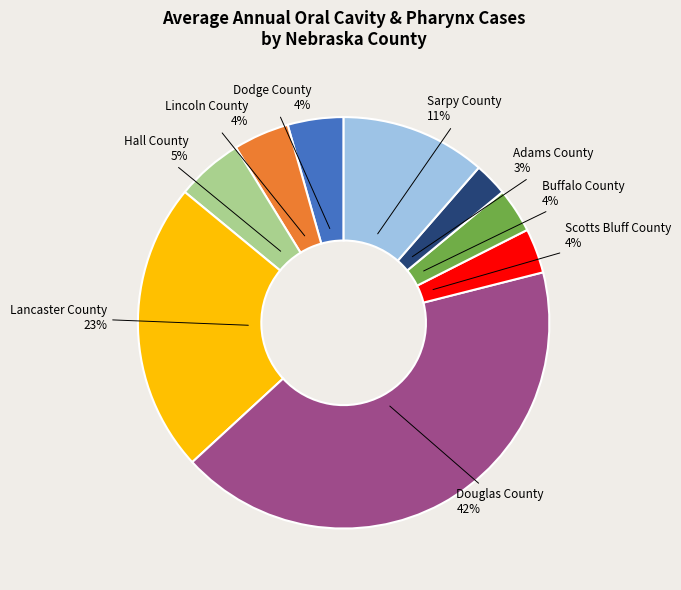

To the nearest percent, what is the combined percentage of Hall County and Scotts Bluff County?

9%